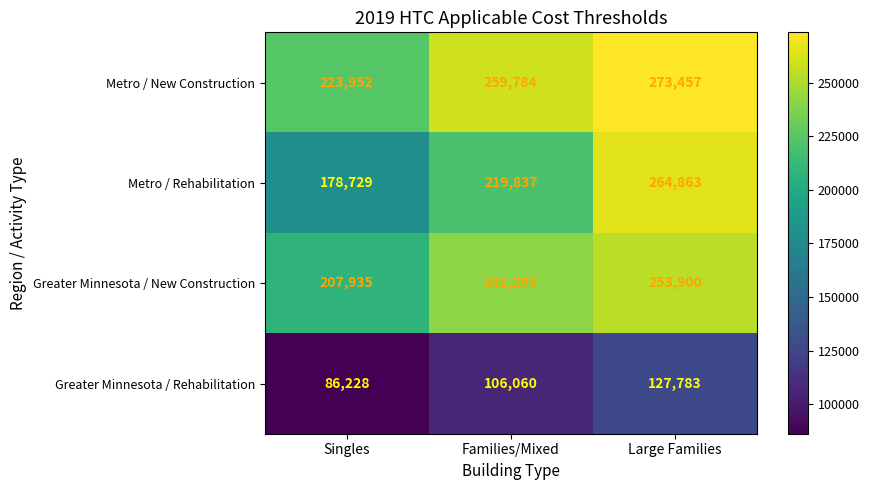

Is it true that Greater Minnesota / New Construction equals 207935 at Singles?

True